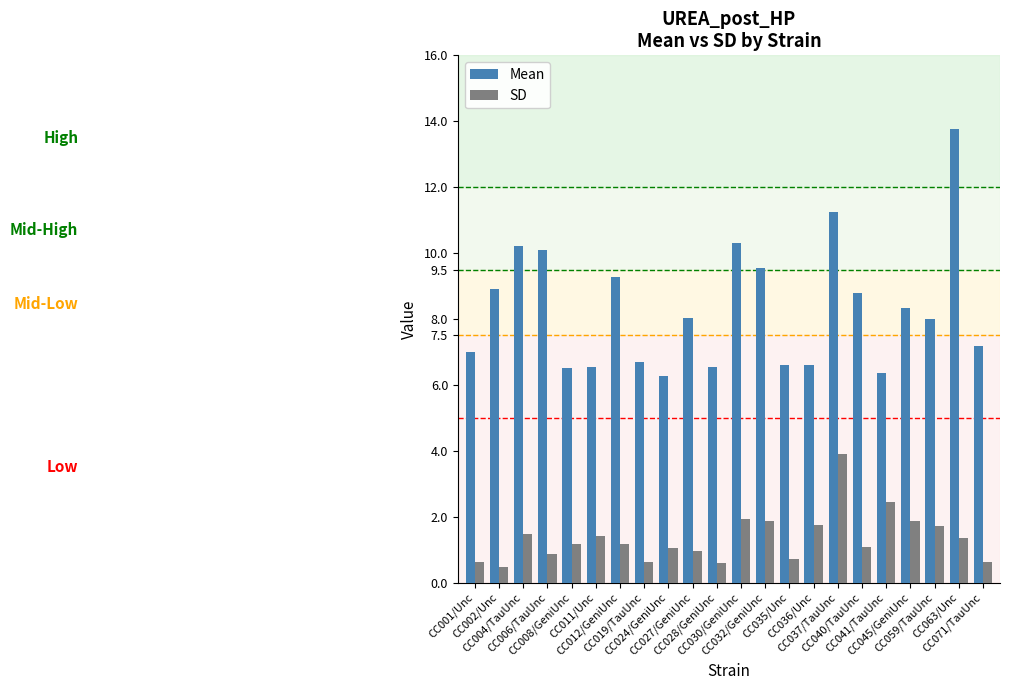

What are all the series names shown in the legend?

Mean, SD